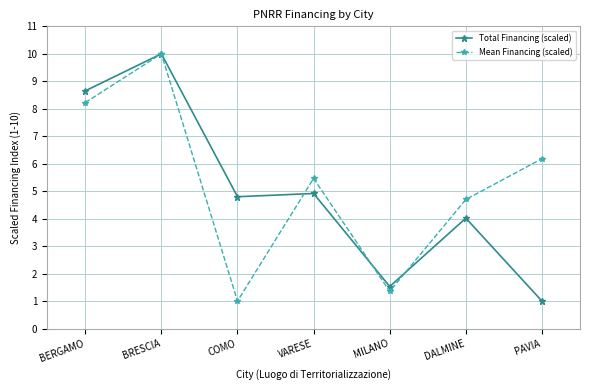

Reading left to right, what are all the values shown in this chart?

Total Financing (scaled): BERGAMO=8.7	BRESCIA=10.0	COMO=4.8	VARESE=4.9	MILANO=1.5	DALMINE=4.0	PAVIA=1.0
Mean Financing (scaled): BERGAMO=8.2	BRESCIA=10.0	COMO=1.0	VARESE=5.5	MILANO=1.4	DALMINE=4.7	PAVIA=6.2